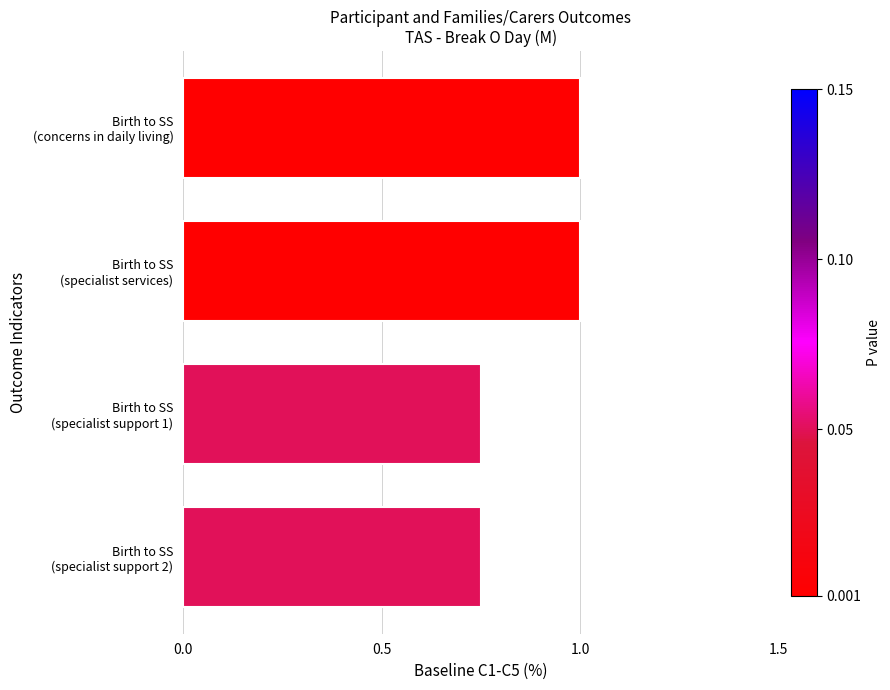

What is the sum of all values?

3.5